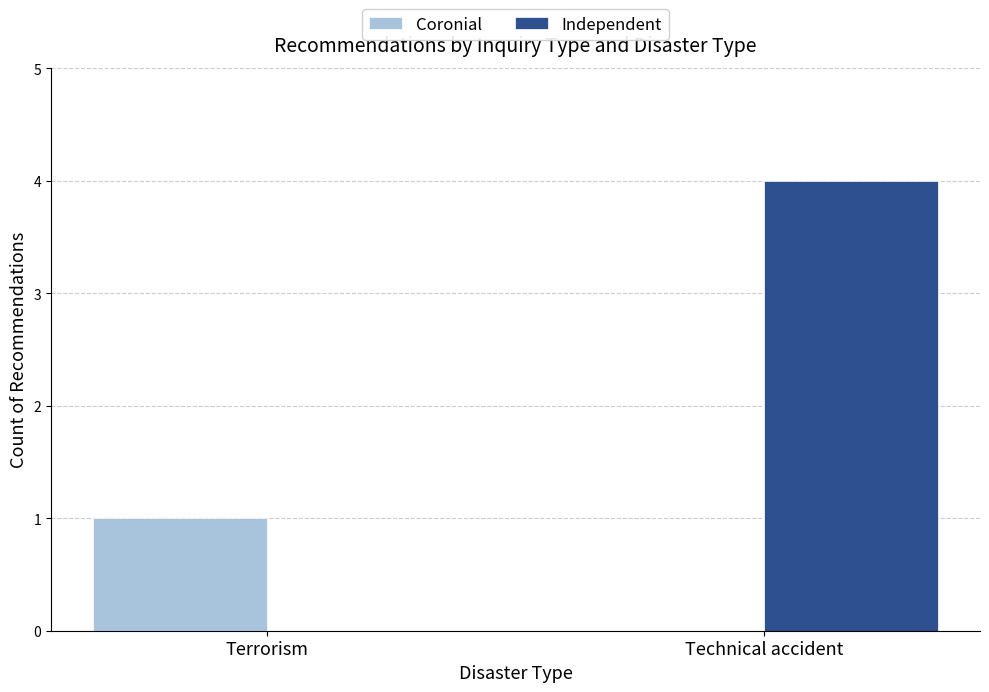

Which series changed the most between Terrorism and Technical accident?

Independent